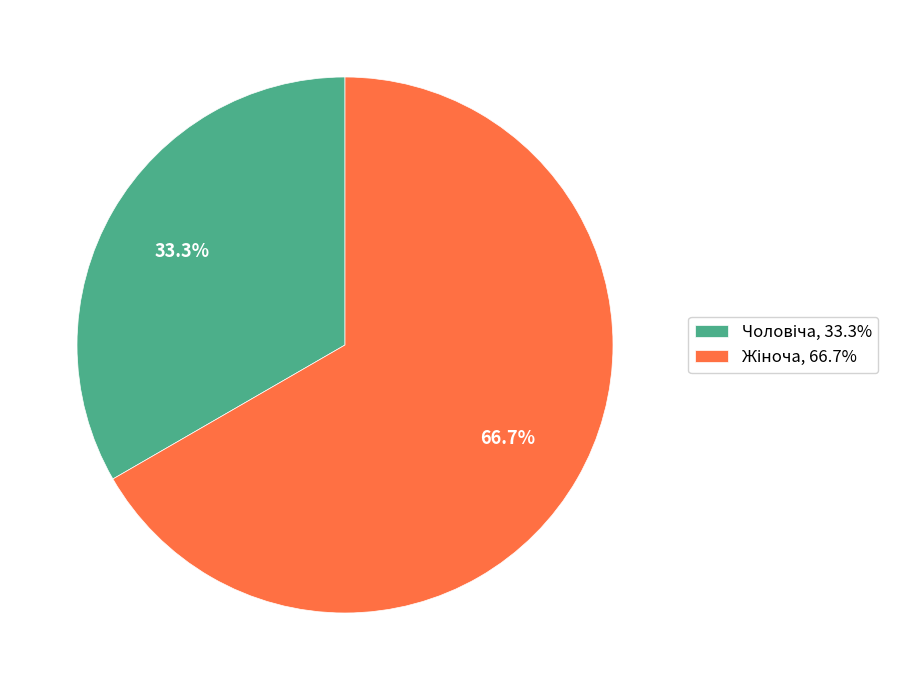

Is there any slice that represents more than half of the pie?

Yes